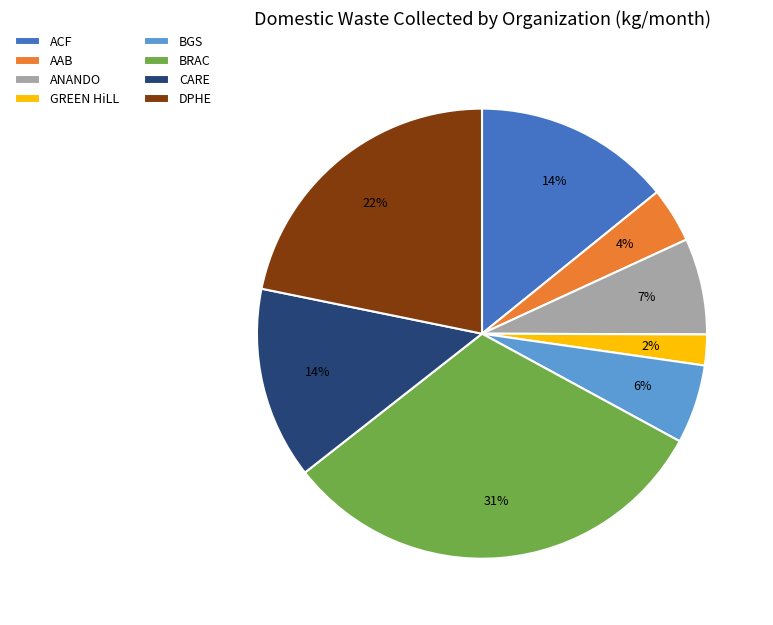

What percentage is the ANANDO slice, to the nearest percent?

7%